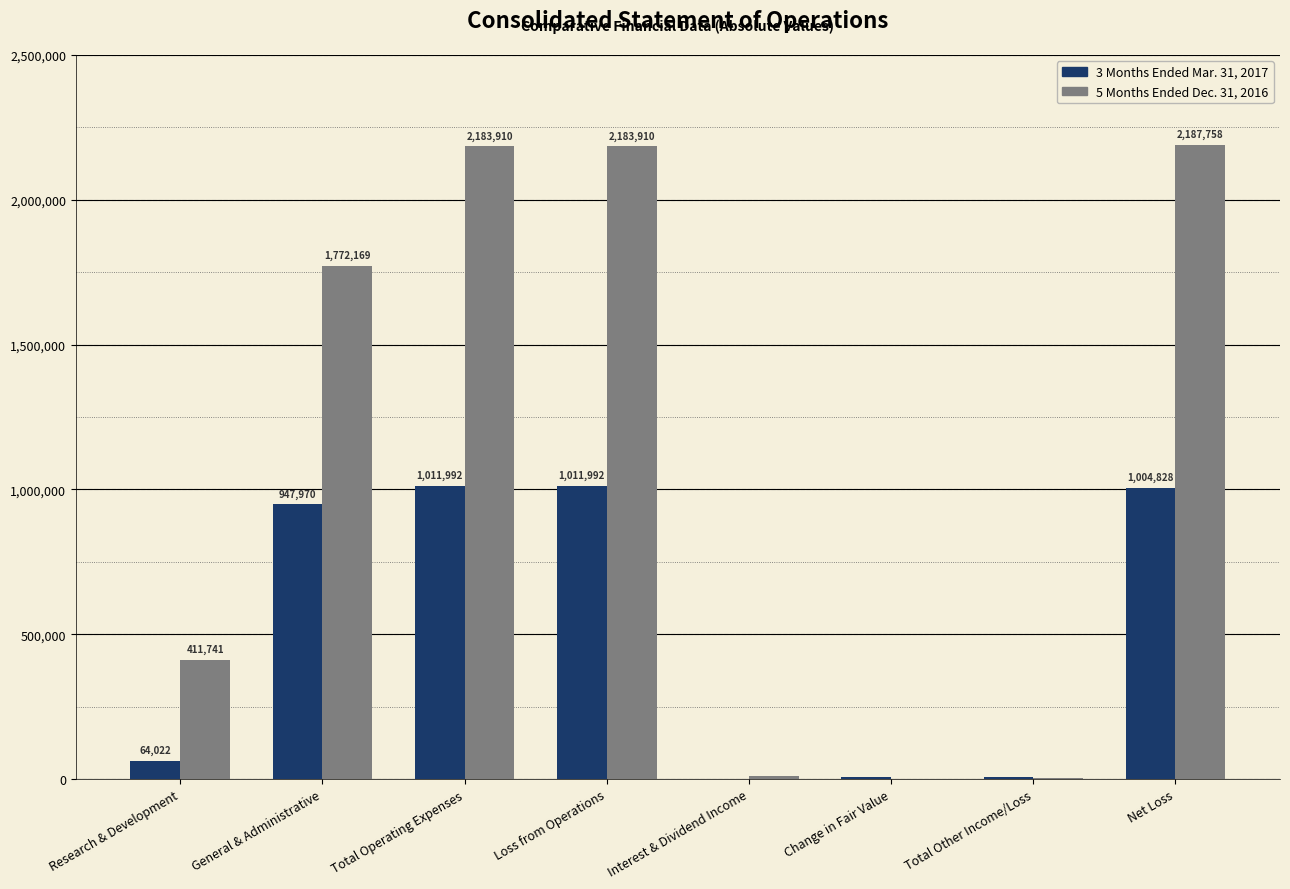

Reading left to right, what are all the values shown in this chart?

3 Months Ended Mar. 31, 2017: Research & Development=64022	General & Administrative=947970	Total Operating Expenses=1011992	Loss from Operations=1011992	Interest & Dividend Income=54	Change in Fair Value=7110	Total Other Income/Loss=7164	Net Loss=1004828
5 Months Ended Dec. 31, 2016: Research & Development=411741	General & Administrative=1772169	Total Operating Expenses=2183910	Loss from Operations=2183910	Interest & Dividend Income=11173	Change in Fair Value=1385	Total Other Income/Loss=3848	Net Loss=2187758